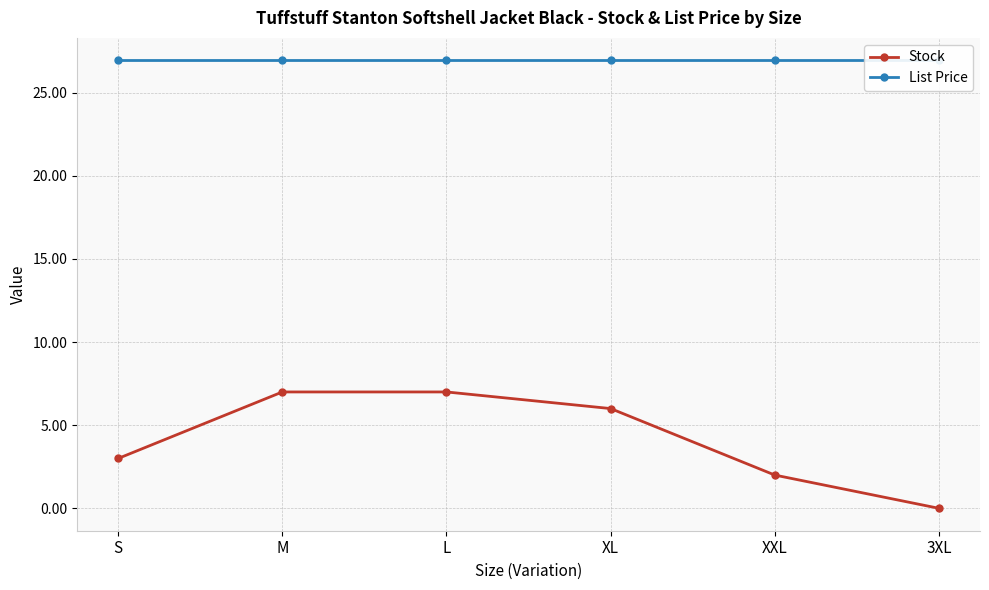

What is the label of the 3rd point from the right?

XL